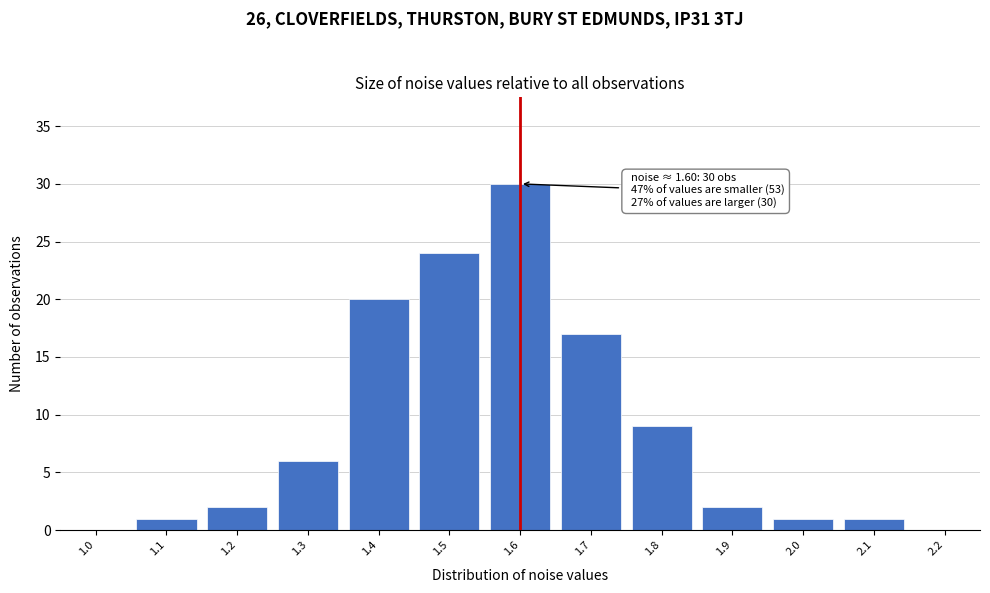

Reading left to right, what are all the values shown in this chart?

1.0=0	1.1=1	1.2=2	1.3=6	1.4=20	1.5=24	1.6=30	1.7=17	1.8=9	1.9=2	2.0=1	2.1=1	2.2=0